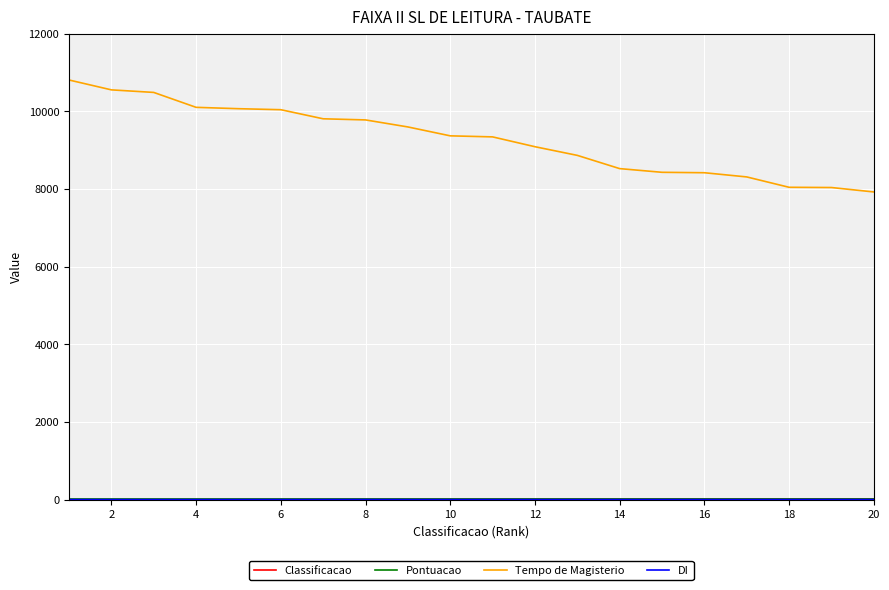

Which series has the largest range (max minus min)?

Tempo de Magisterio